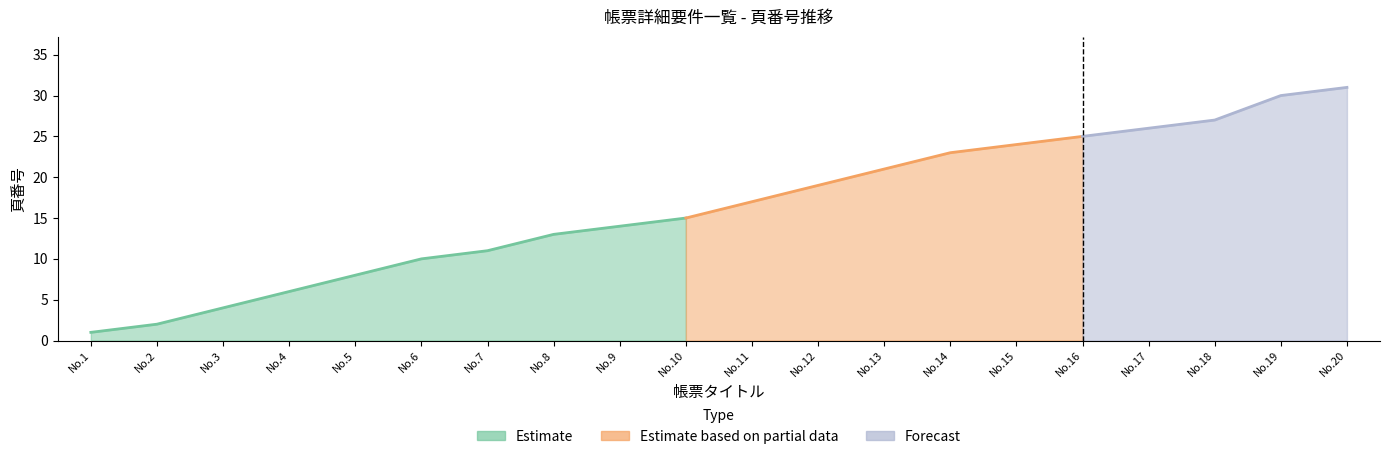

The chart shows a value of 31 at 12.不当利得・不正利得催告通知書. True or false?

False